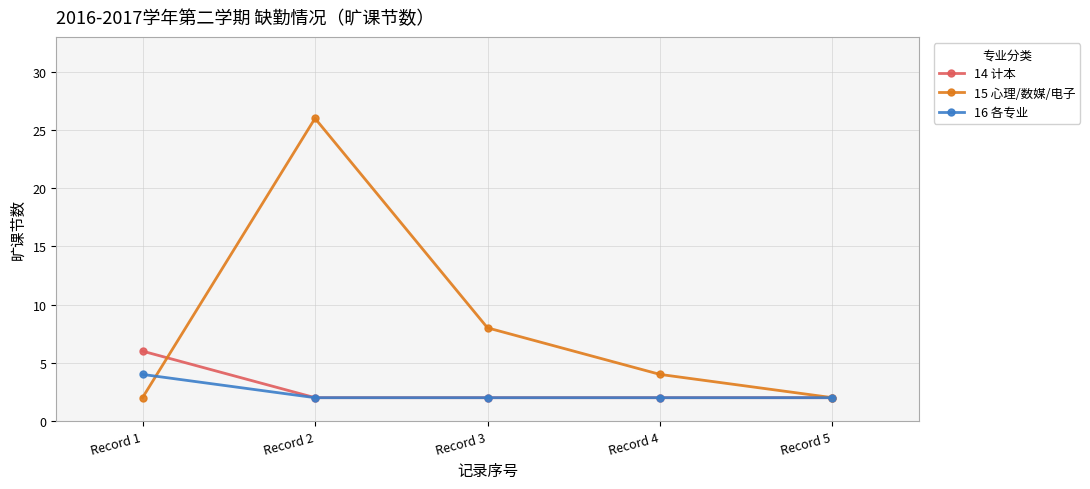

At which category is the sum across all series the highest?

Record 2